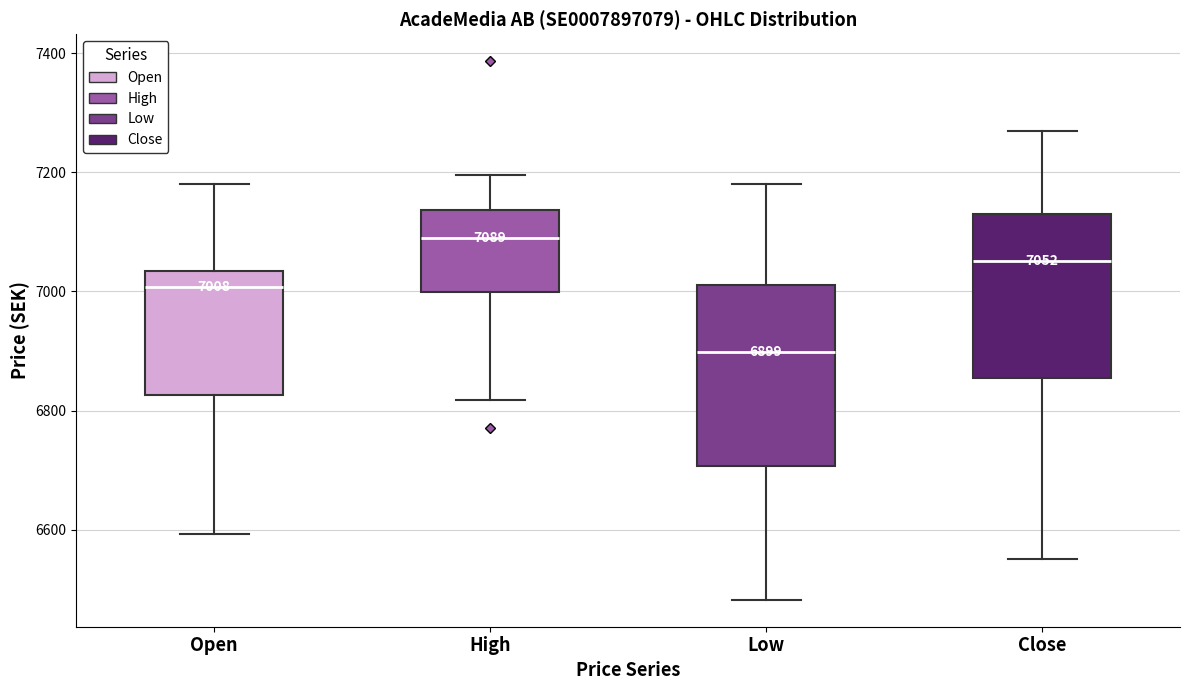

Which box's median line is the highest?

High